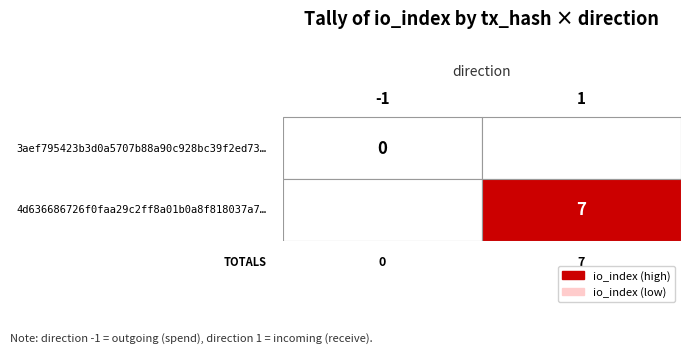

True or false: 3aef795423b3d0a5707b88a90c928bc39f2ed73 has a value of -1 at io_index.

False